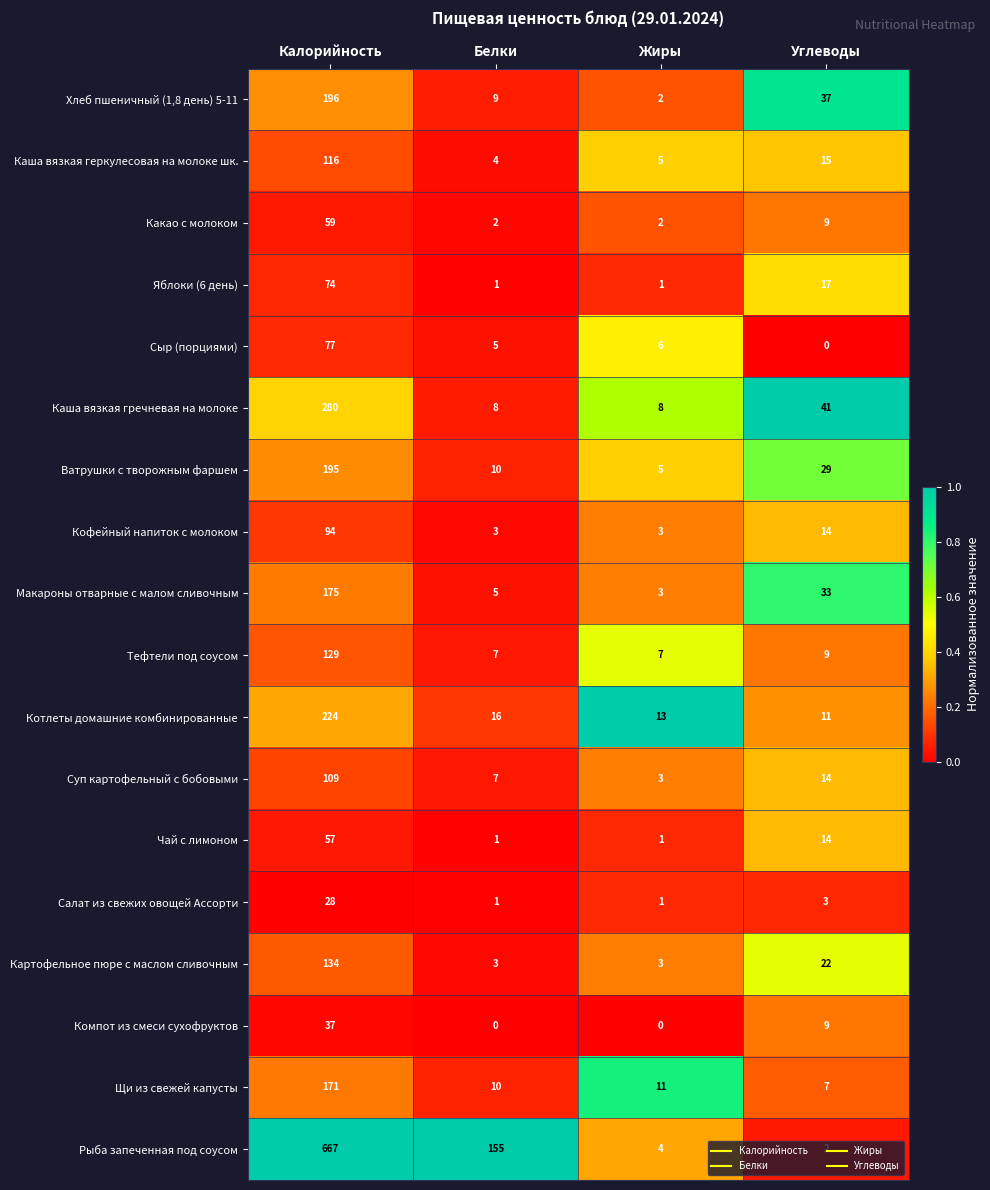

List the labels in order of Котлеты домашние комбинированные value, largest first.

Калорийность, Белки, Жиры, Углеводы